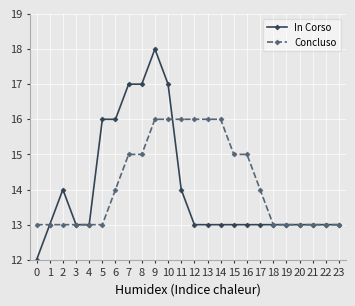

Reading right to left, list all the values displayed in this chart.

In Corso: 13	13	13	13	13	13	13	13	13	13	13	13	14	17	18	17	17	16	16	13	13	14	13	12
Concluso: 13	13	13	13	13	13	14	15	15	16	16	16	16	16	16	15	15	14	13	13	13	13	13	13